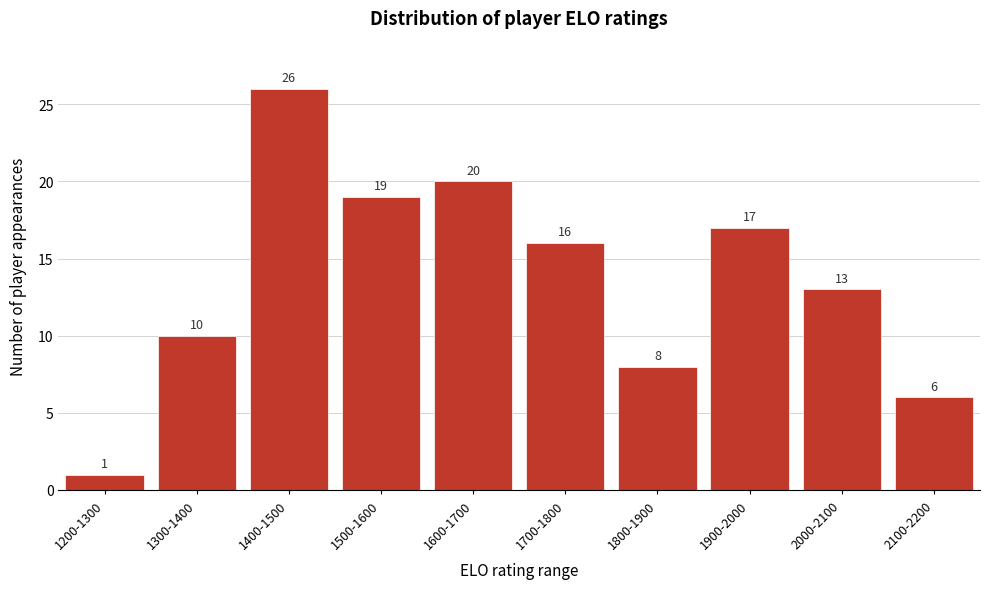

Reading right to left, list all the values displayed in this chart.

2100-2200=6	2000-2100=13	1900-2000=17	1800-1900=8	1700-1800=16	1600-1700=20	1500-1600=19	1400-1500=26	1300-1400=10	1200-1300=1